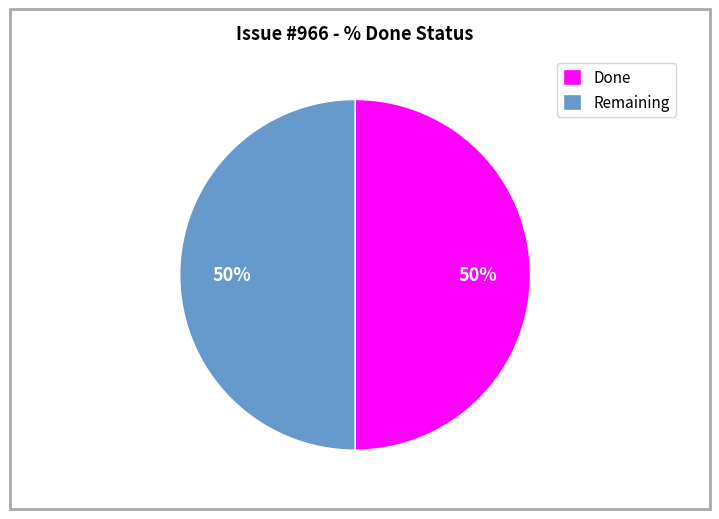

To the nearest percent, what is the average slice percentage?

50%